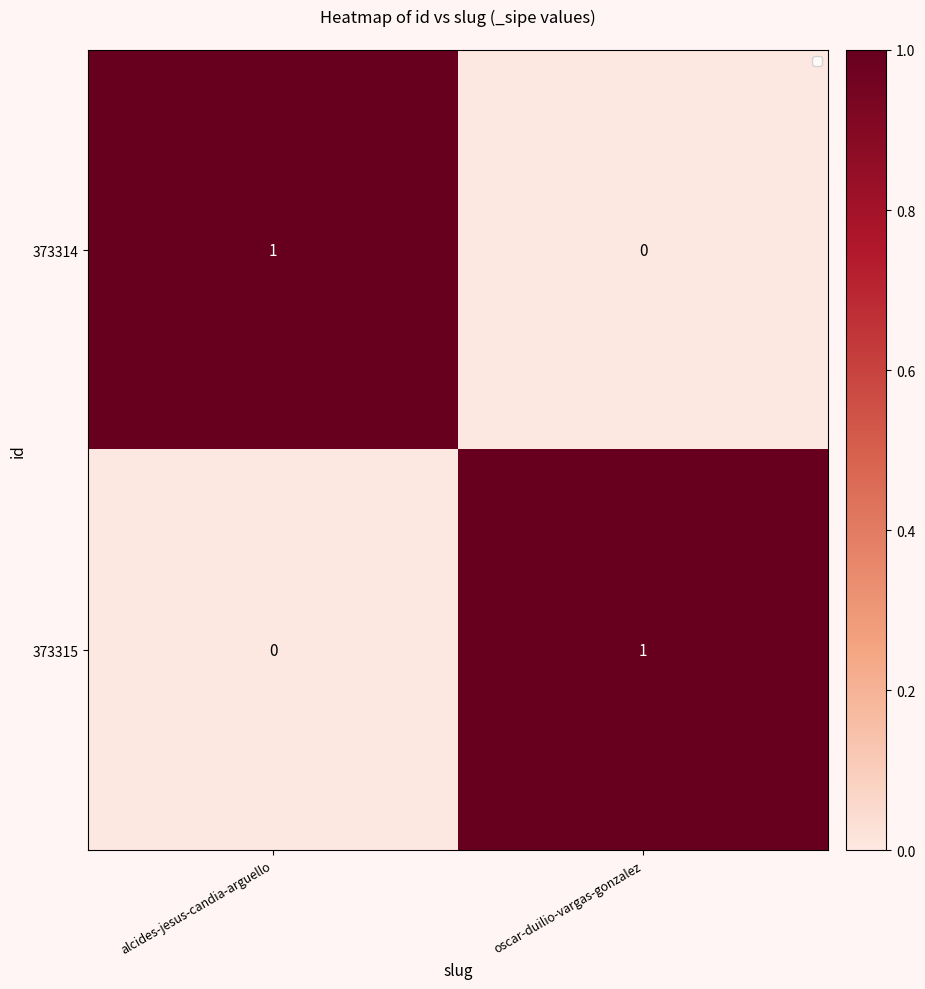

At which label is 373314 closest to 0?

oscar-duilio-vargas-gonzalez